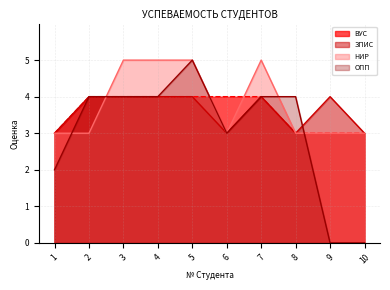

What is the difference between the highest and lowest values at 3?

1